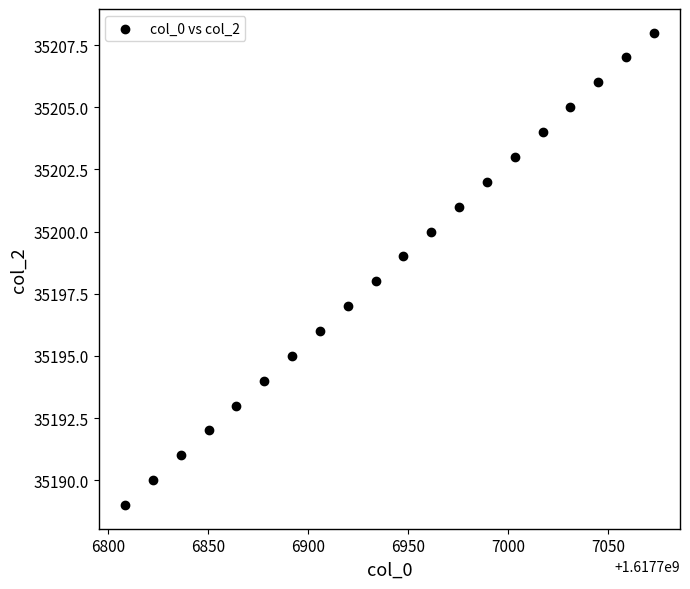

How many data points are displayed?

20